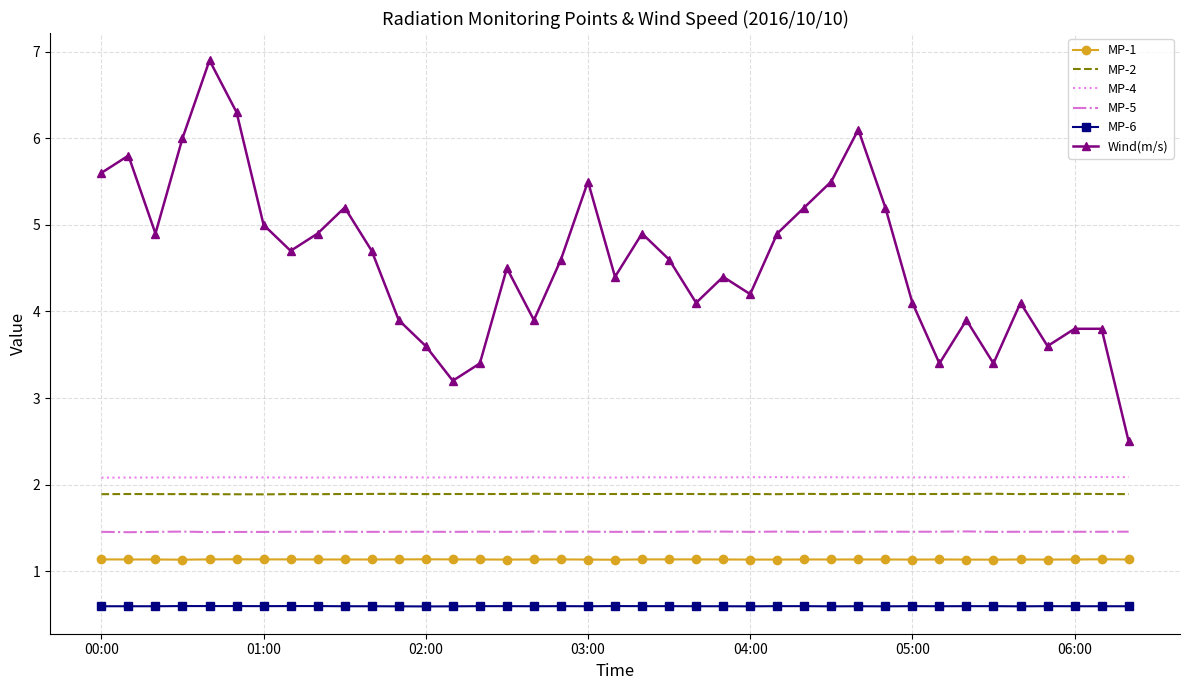

Which series has the largest total across all categories?

Wind(m/s)